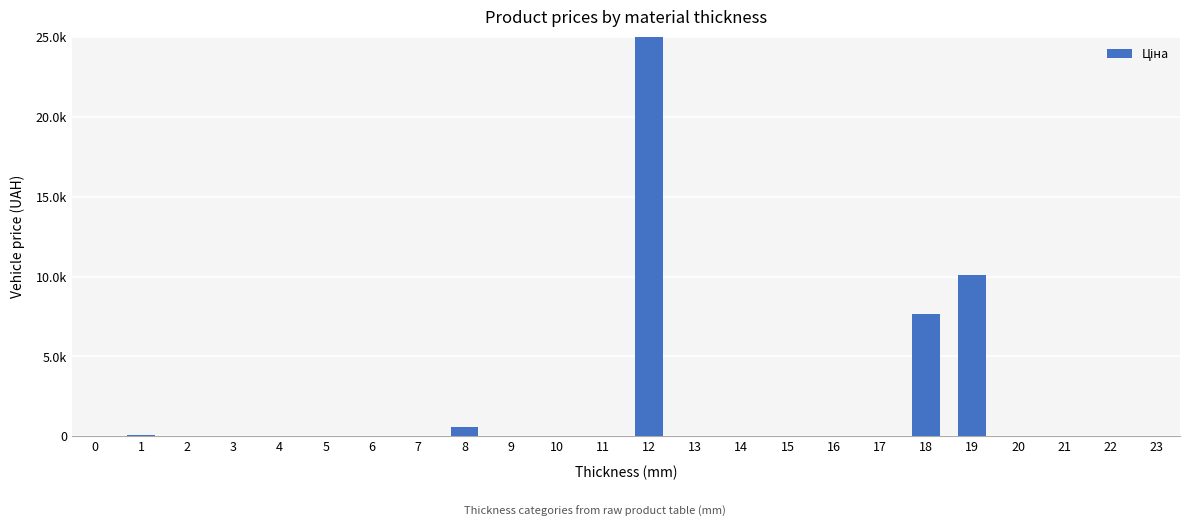

List the labels in order of value, smallest first.

0, 2, 3, 4, 5, 6, 7, 9, 10, 11, 13, 14, 15, 16, 17, 20, 21, 22, 23, 1, 8, 18, 19, 12